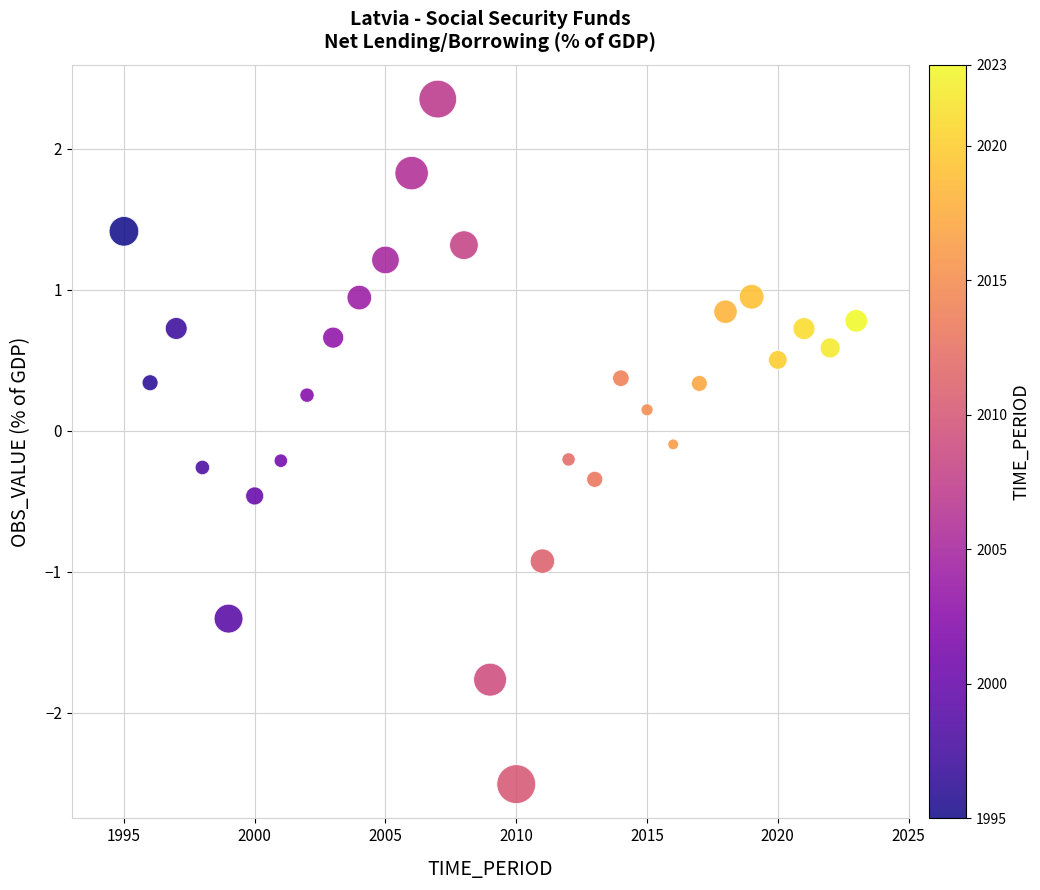

What is the range of X values (max minus min)?

28.0